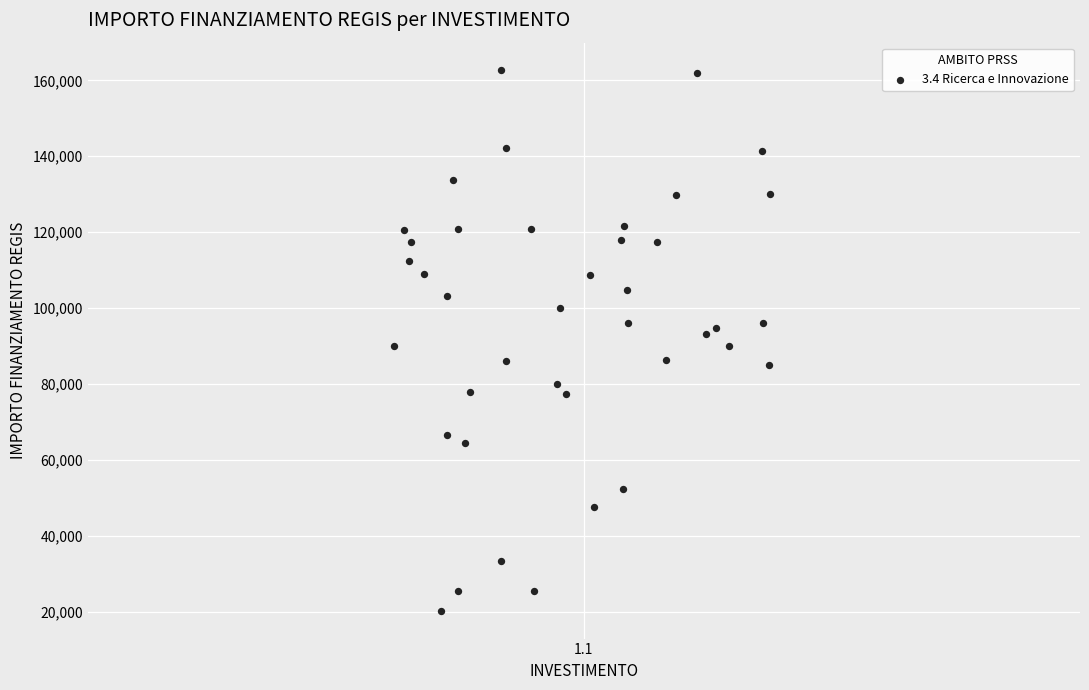

What is the range of Y values (max minus min)?

142668